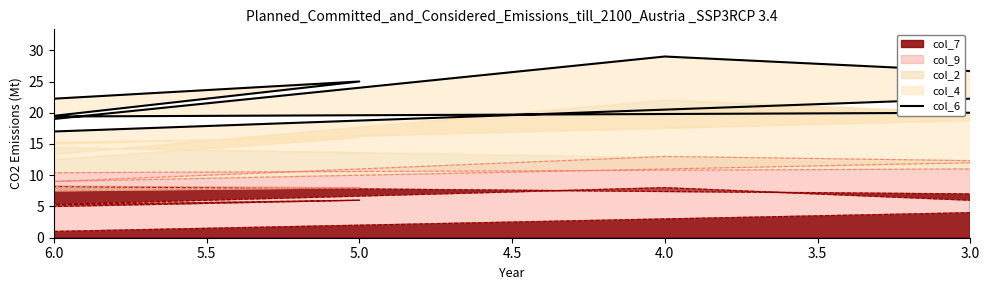

How many lines are shown in the chart?

1